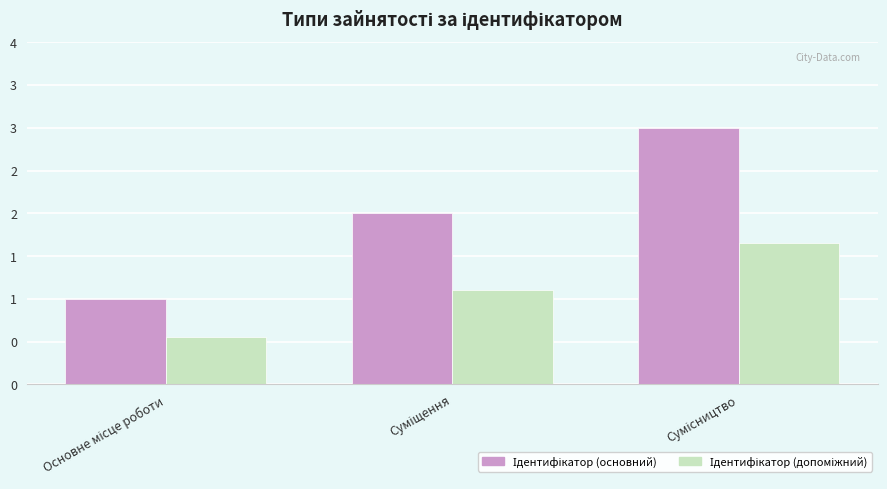

Reading right to left, extract all data points from this chart.

Ідентифікатор (основний): Сумісництво=3.0	Суміщення=2.0	Основне місце роботи=1.0
Ідентифікатор (допоміжний): Сумісництво=1.7	Суміщення=1.1	Основне місце роботи=0.6